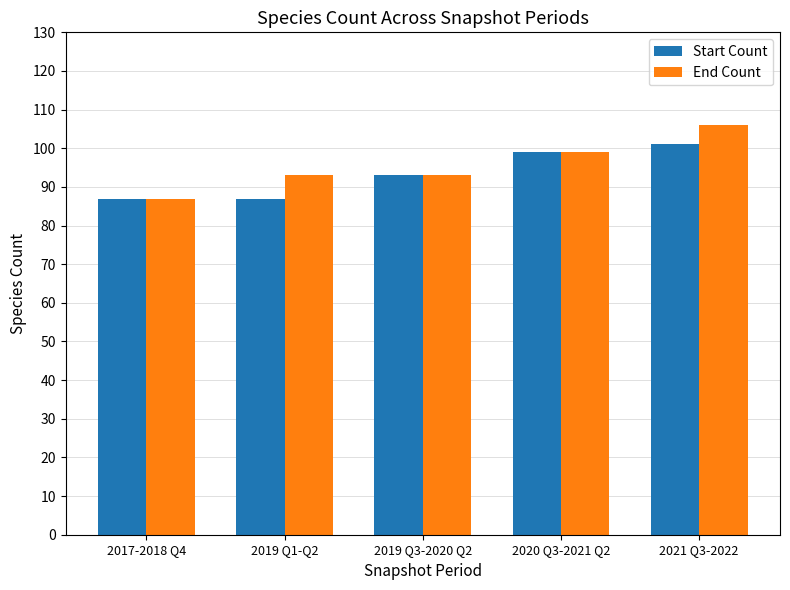

Read the End Count value at 2021 Q3-2022.

106